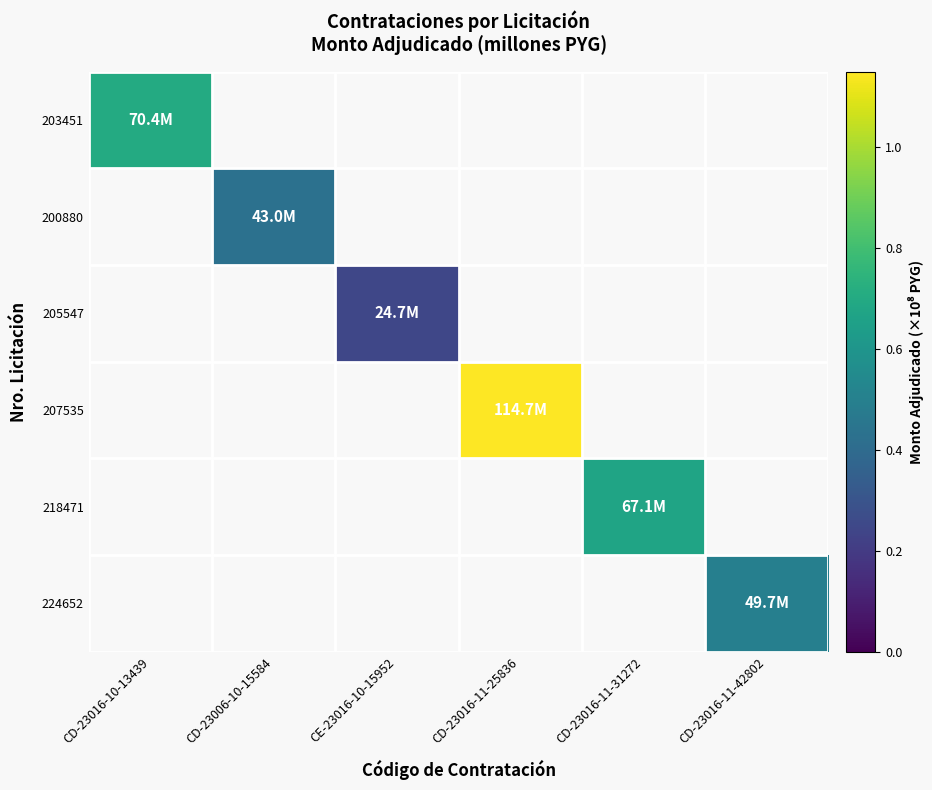

Count the number of data series in this chart.

6